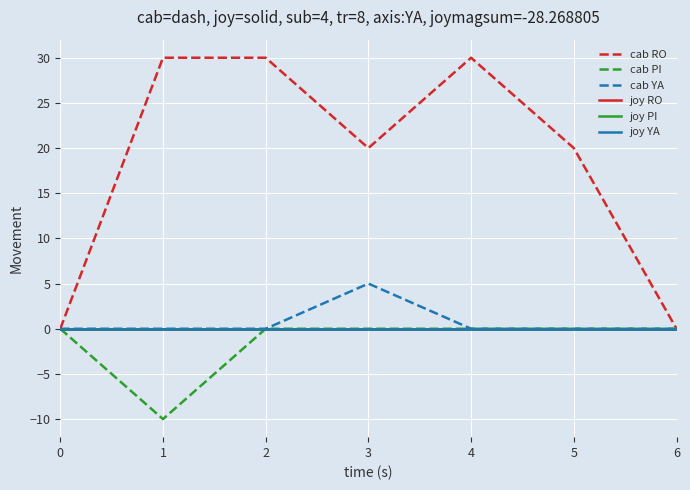

What is the total value across all series at 3?

25